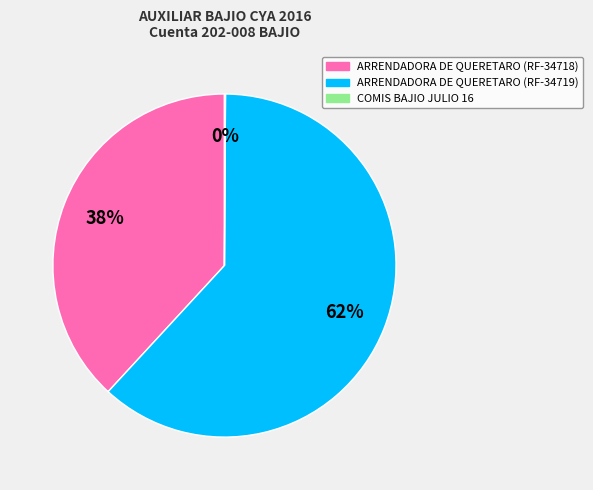

Between ARRENDADORA DE QUERETARO (RF-34719) and ARRENDADORA DE QUERETARO (RF-34718), which is larger?

ARRENDADORA DE QUERETARO (RF-34719)